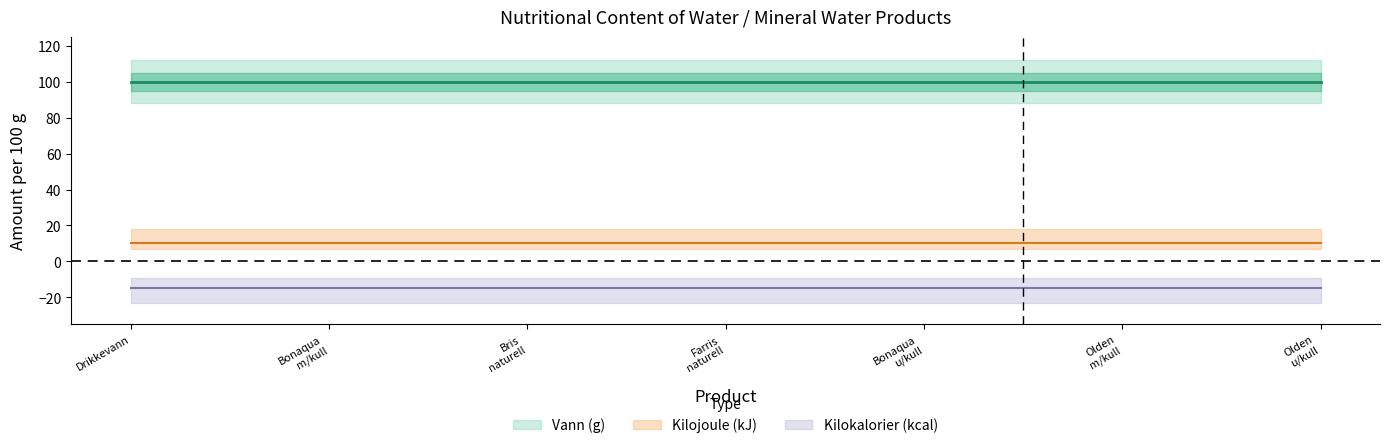

What is the label of the 7th point from the left?

Olden uten kullsyre